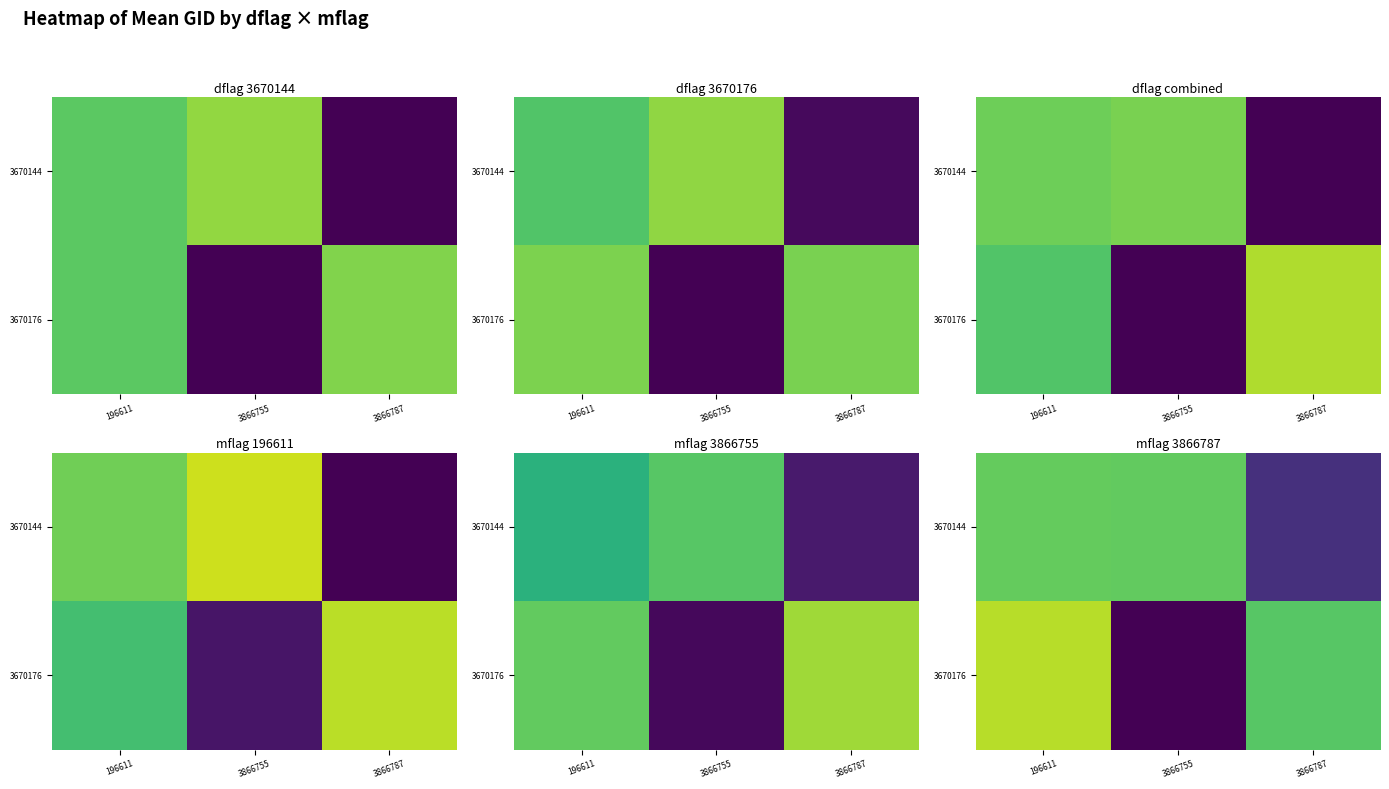

What is the total value across all series at 3866787?

179207.9